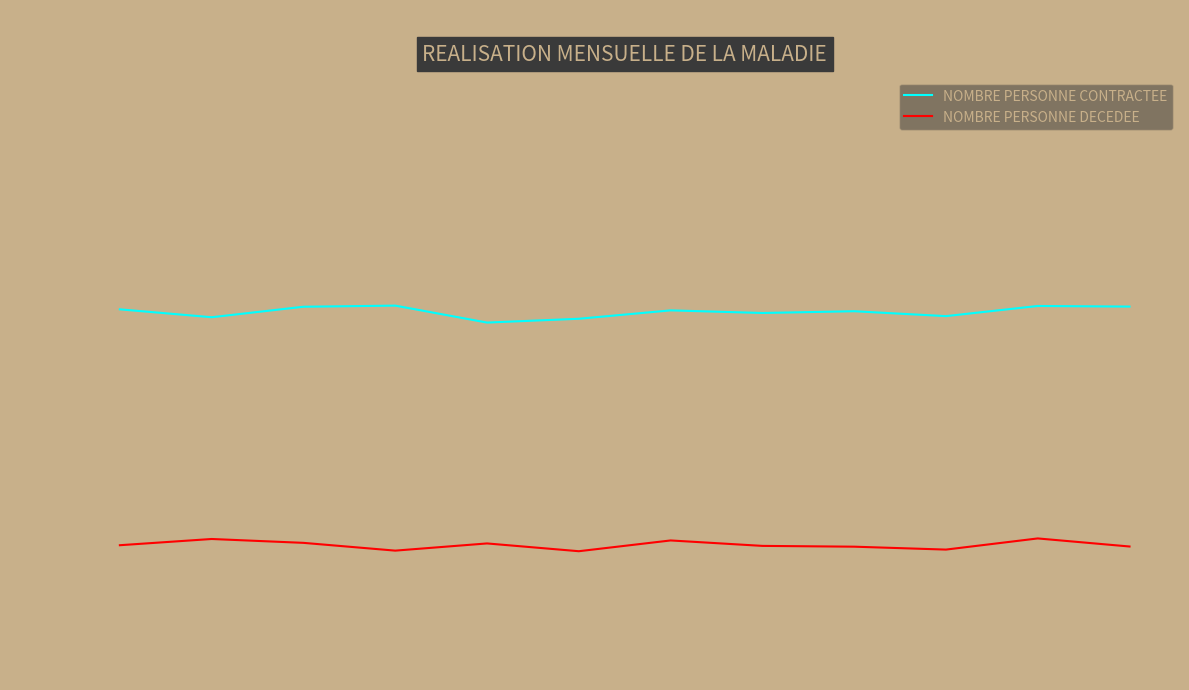

Which series has the largest total across all categories?

NOMBRE PERSONNE CONTRACTEE